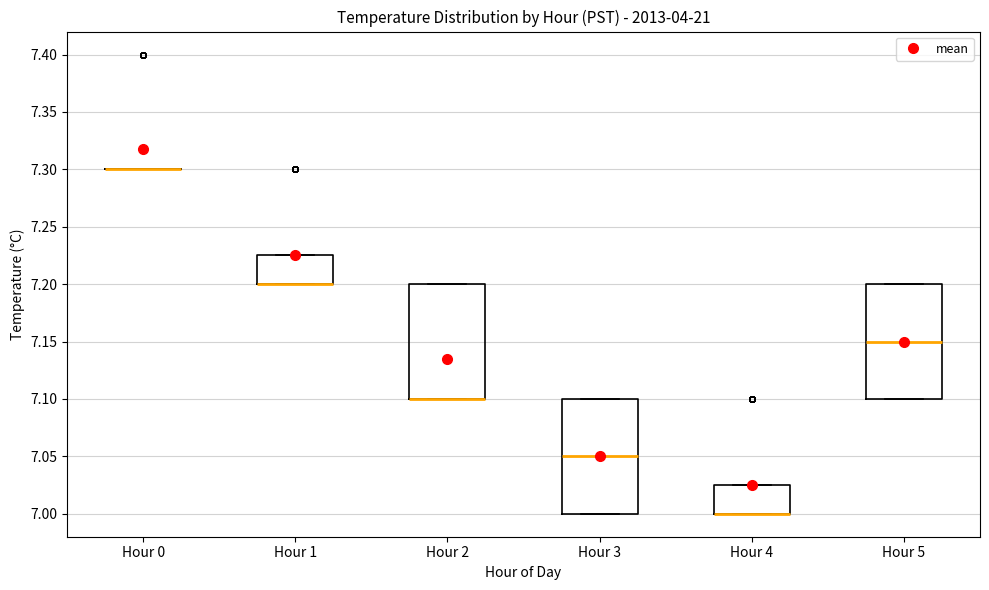

Where is the upper edge of the box for Hour 1 on the y-axis? The values are not printed on the chart, so give them approximately, as read against the axis.

7.225